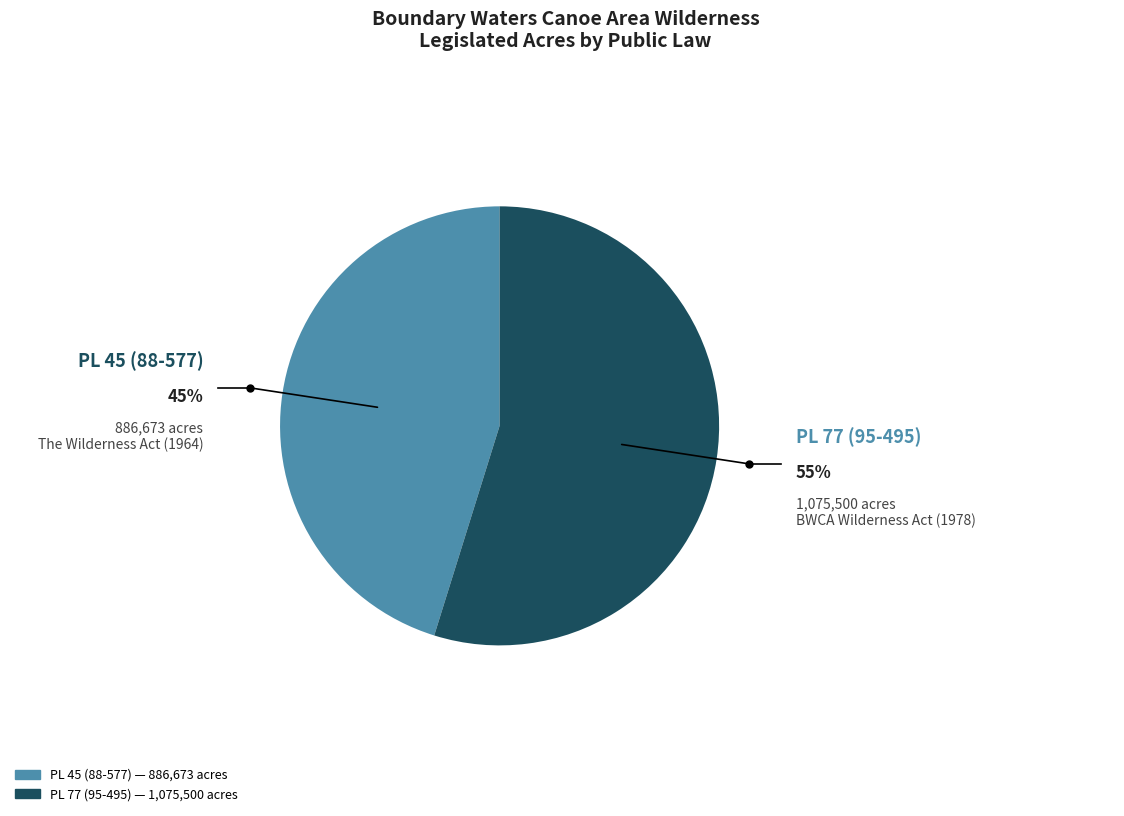

Is there any slice that represents more than half of the pie?

Yes